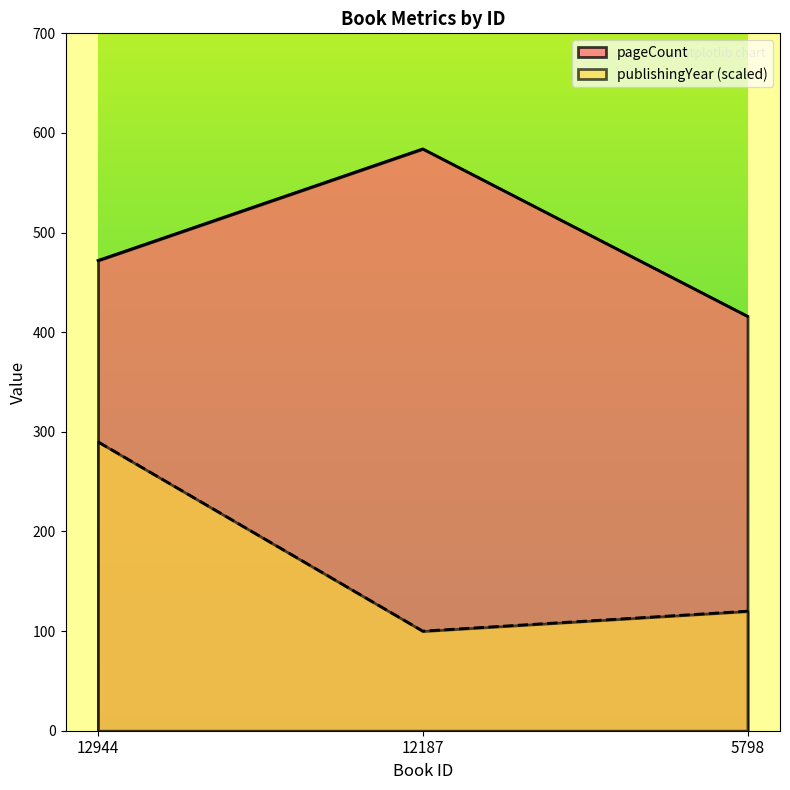

At which label is publishingYear closest to 195?

5798